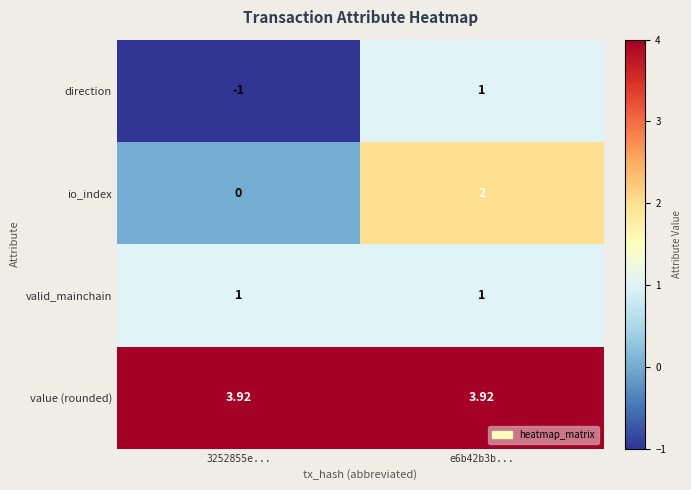

What is the spread (max minus min) of values at 3252855e...?

4.9